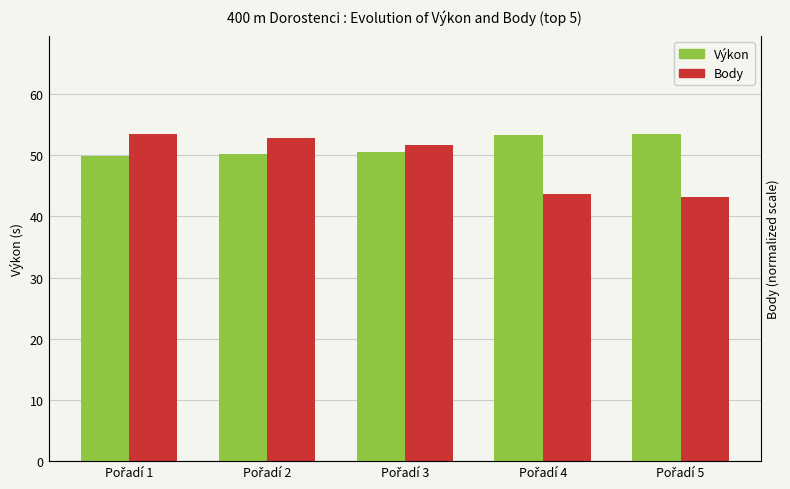

The value of Body (norm.) at Pořadí 2 is 52.8. True or false?

True